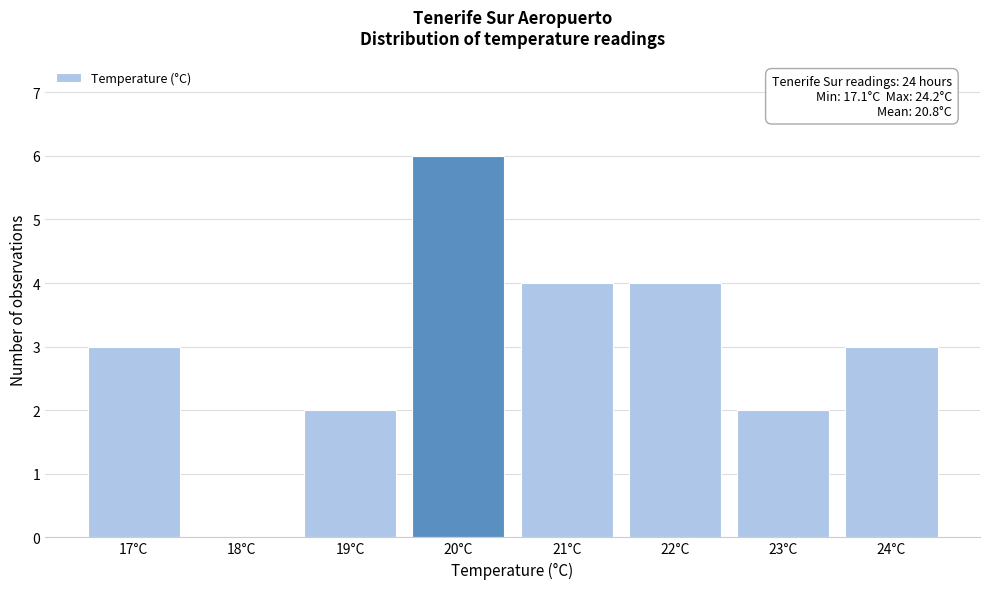

Which range on the x-axis has the tallest bar?

19.5 to 20.5